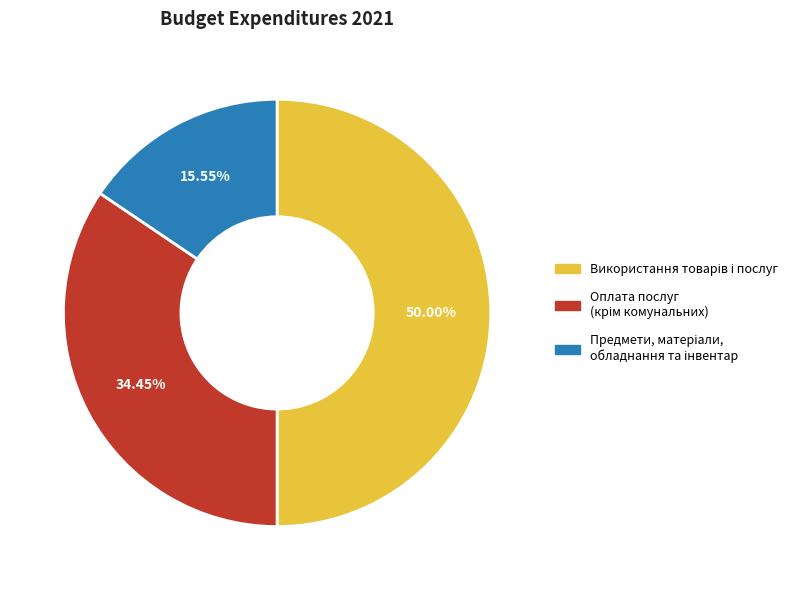

To the nearest percent, what is the combined percentage of Використання товарів і послуг and Оплата послуг (крім комунальних)?

84%